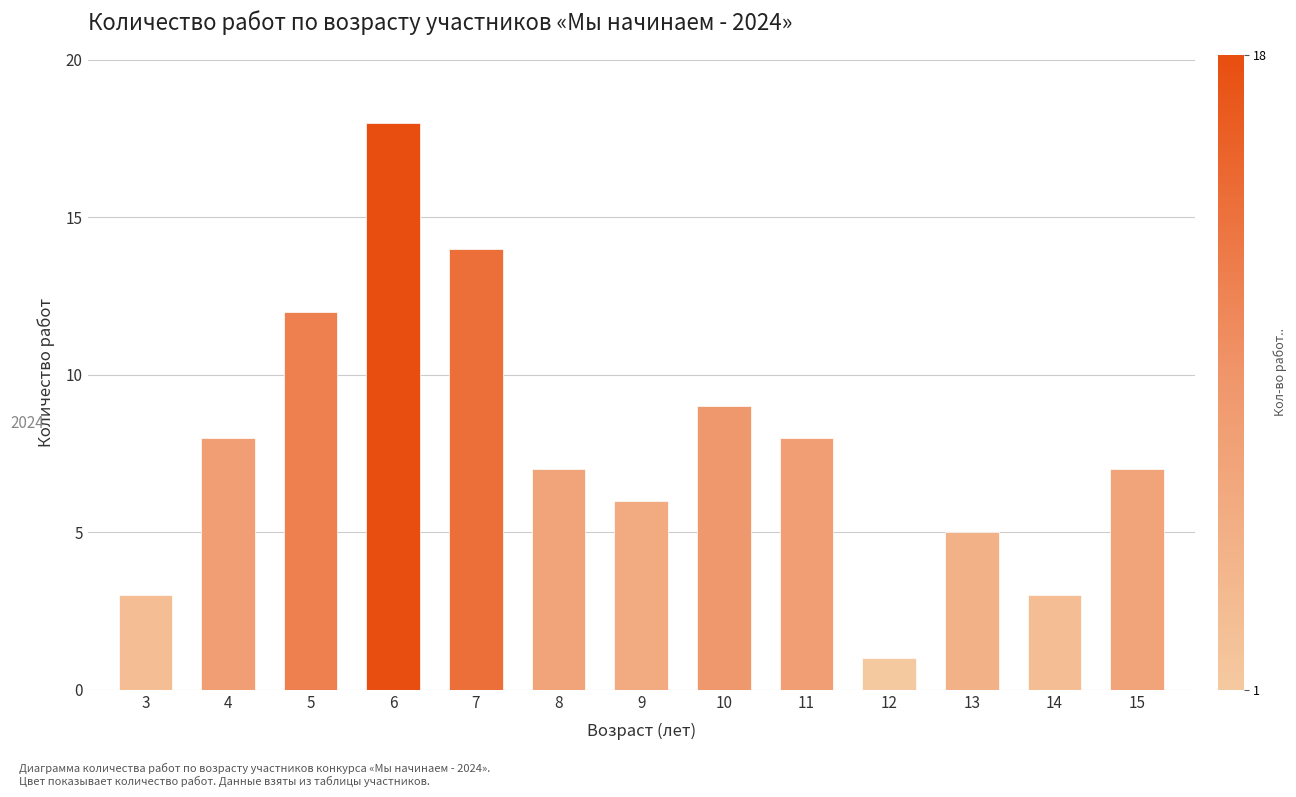

How many distinct data groups are displayed?

1